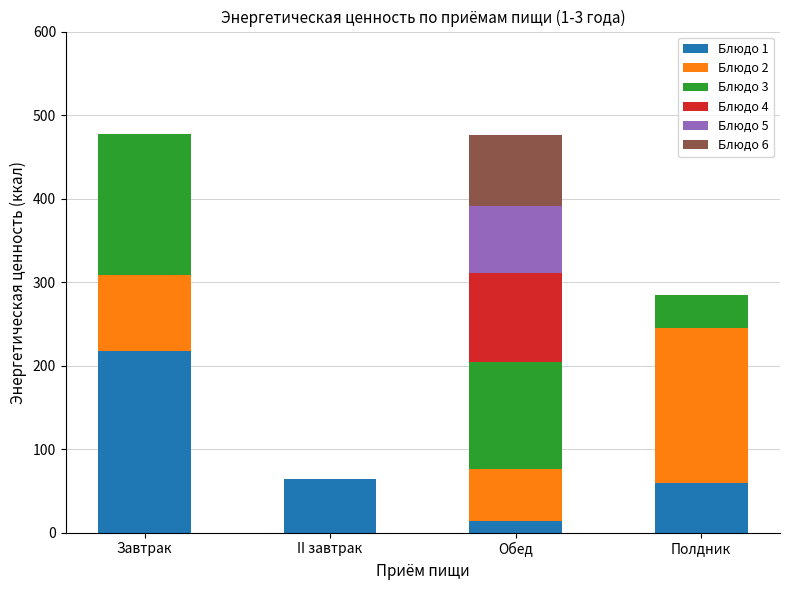

Which category has the highest value in the Блюдо 1 series?

Завтрак